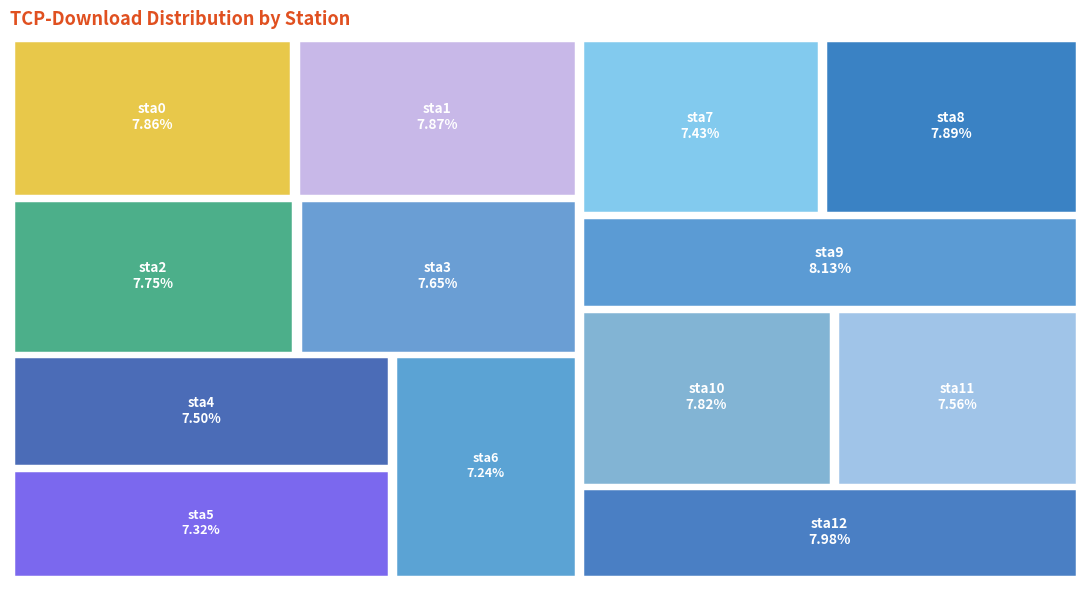

Do sta5 and sta3 together represent more than half of the pie?

No